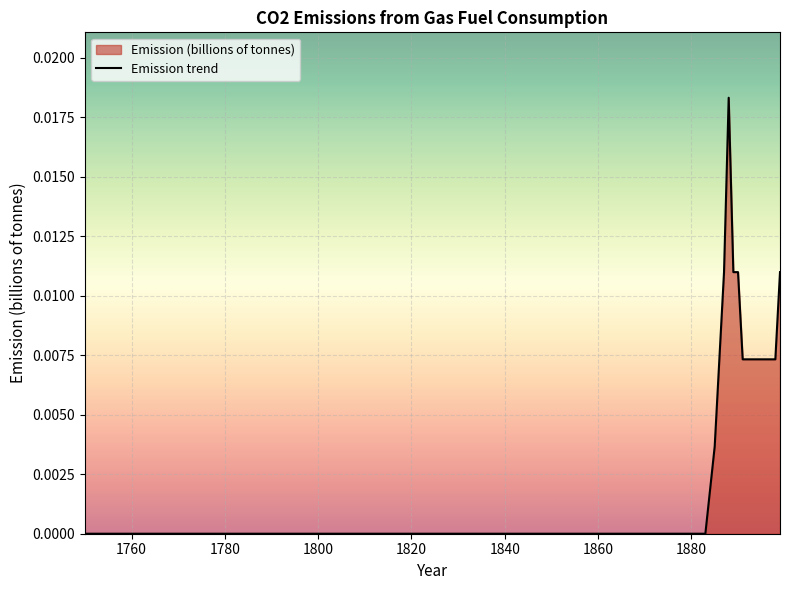

Is it true that the value at 1800 is -0.0?

False